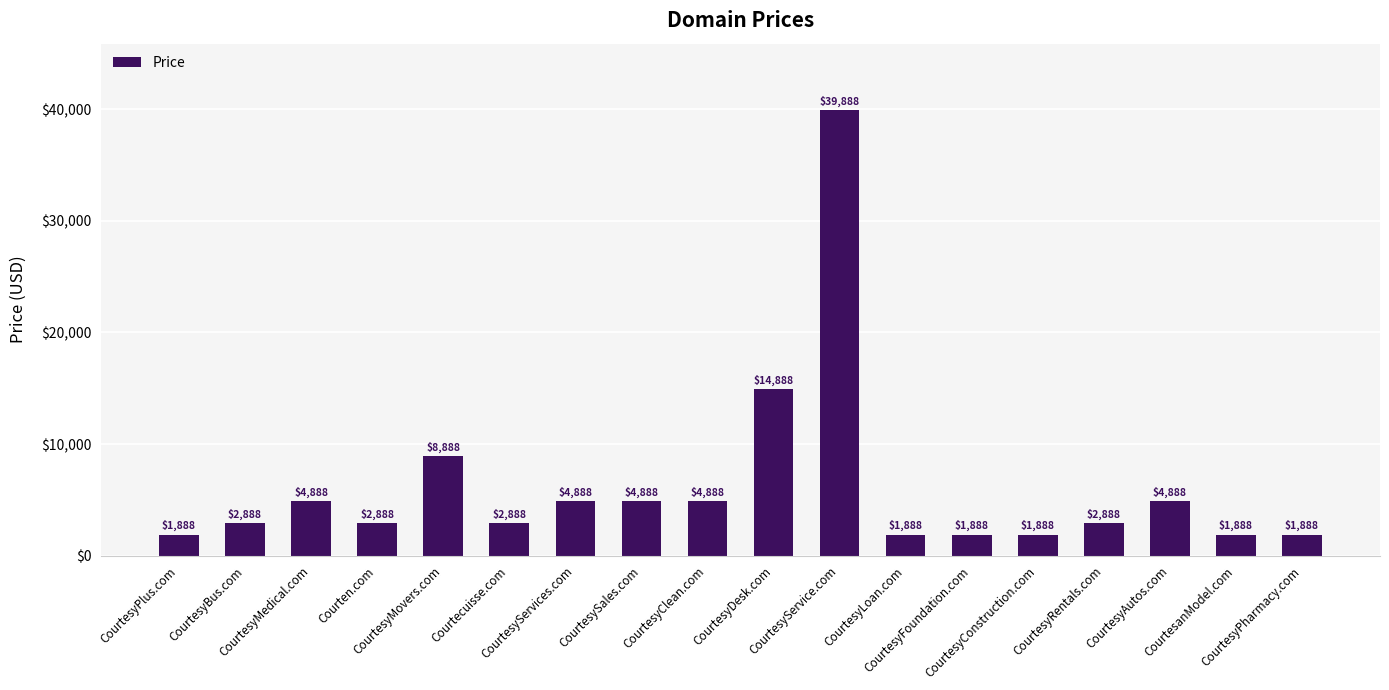

Is it true that the value at CourtesyPlus.com is 1888?

True